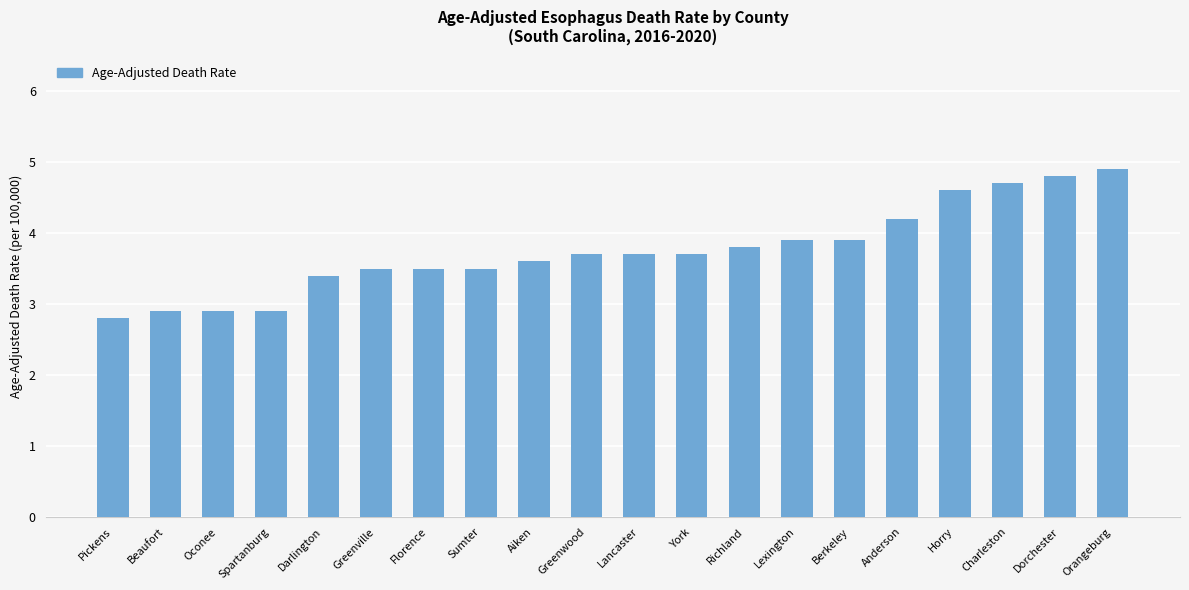

True or false: the data shows 8.4 at Charleston.

False